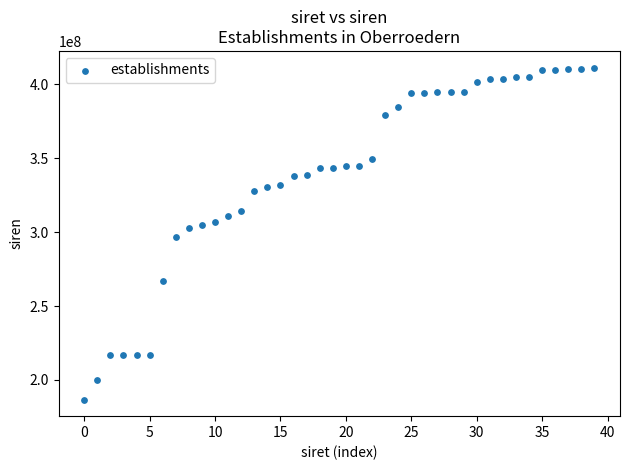

Count the number of points in this scatter plot.

40